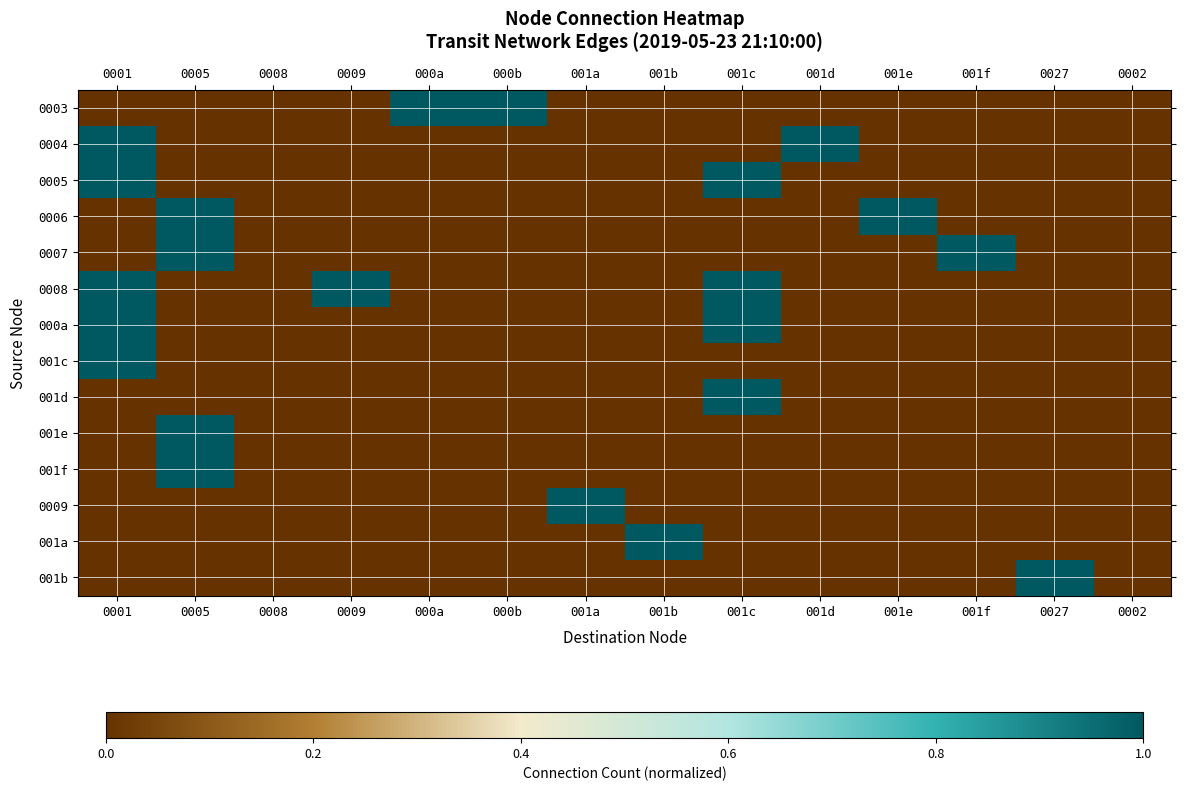

Which label corresponds to the smallest value in the chart?

0001